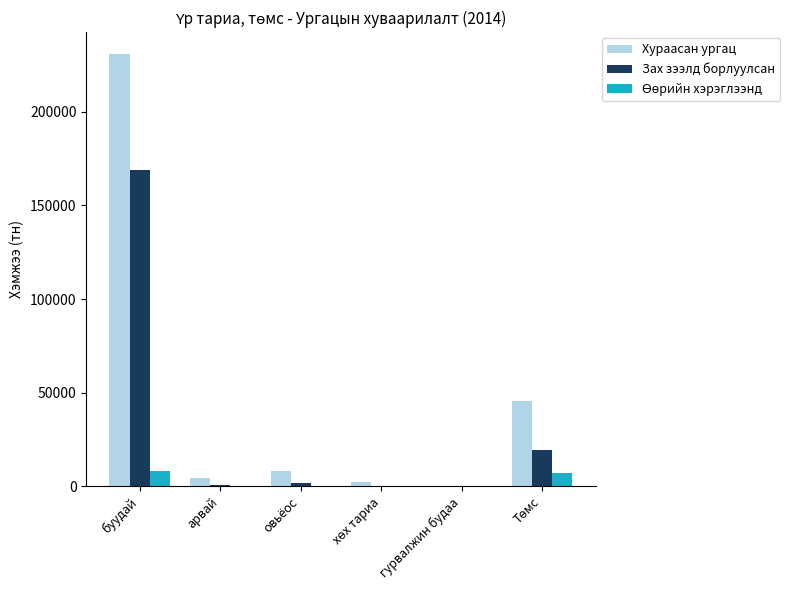

At which label does Зах зээлд борлуулсан first exceed 1899?

буудай